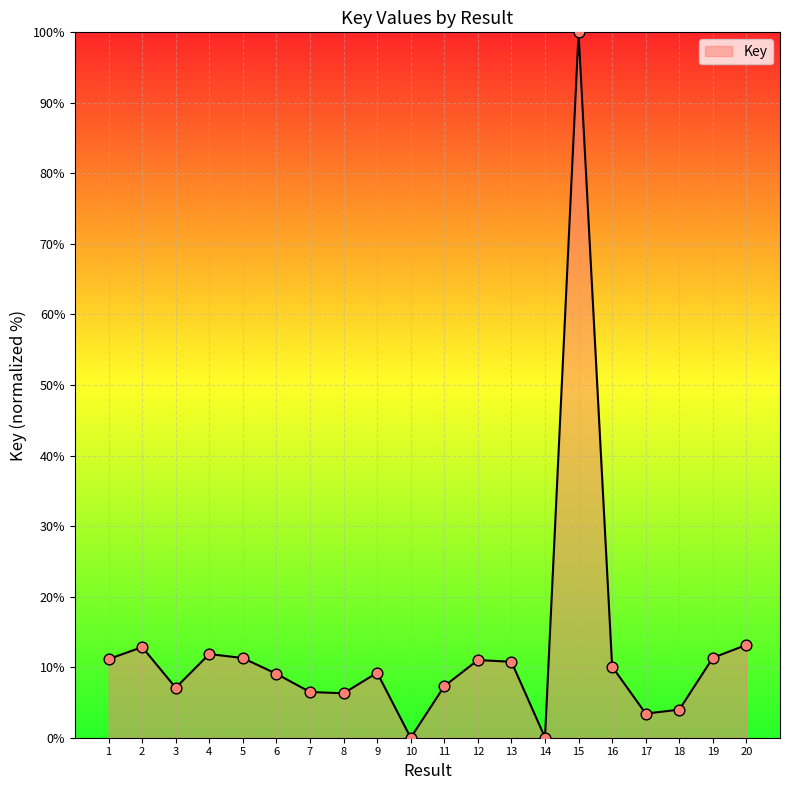

Which has a higher value, 15 or 12?

15